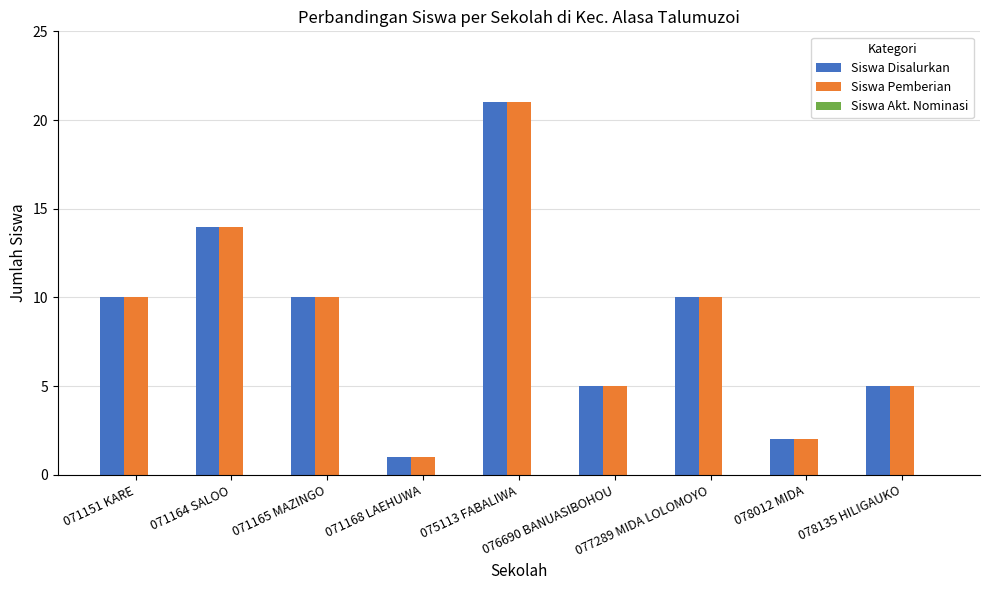

At how many categories does at least one series exceed 4?

7